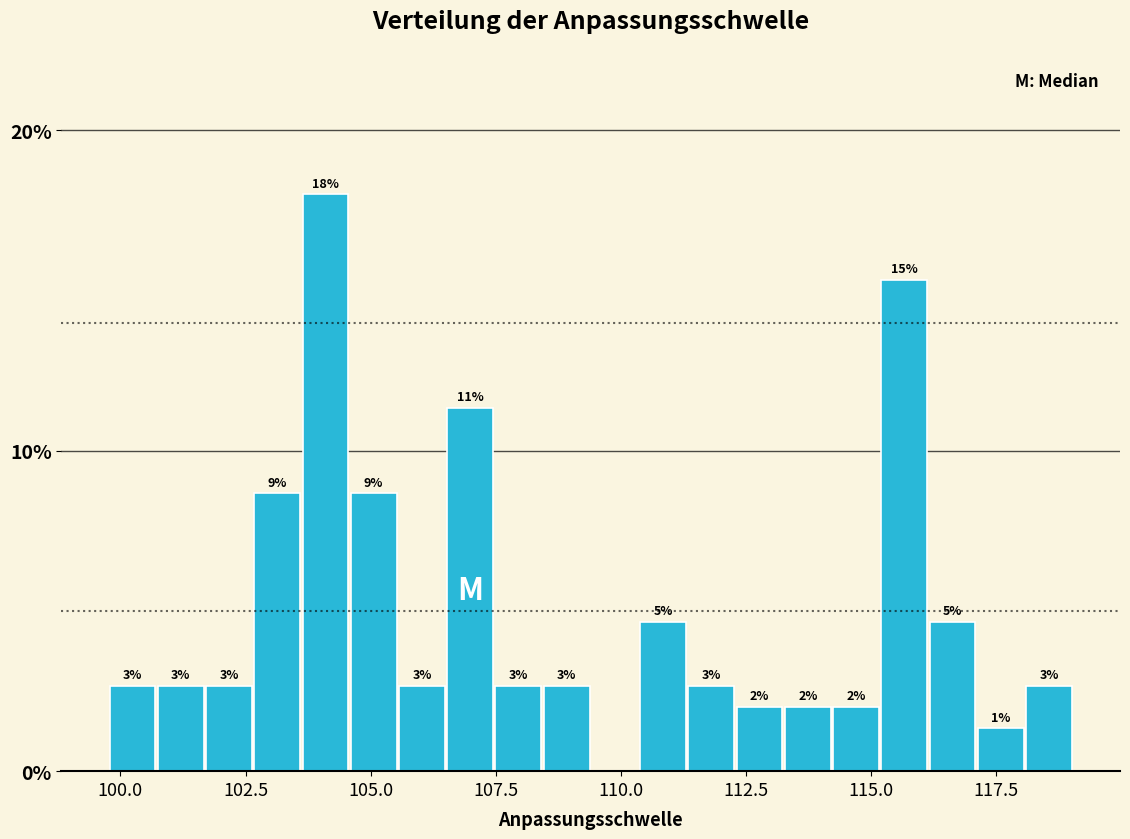

Read against the x-axis, roughly where is the centre of the tallest bar?

104.0